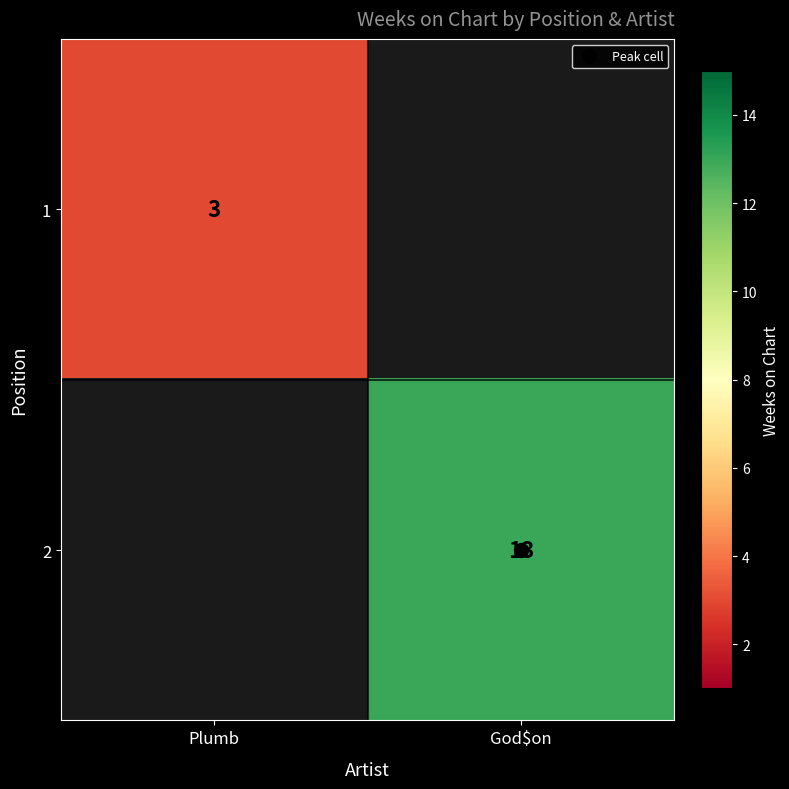

What is the minimum value for 1?

3.0